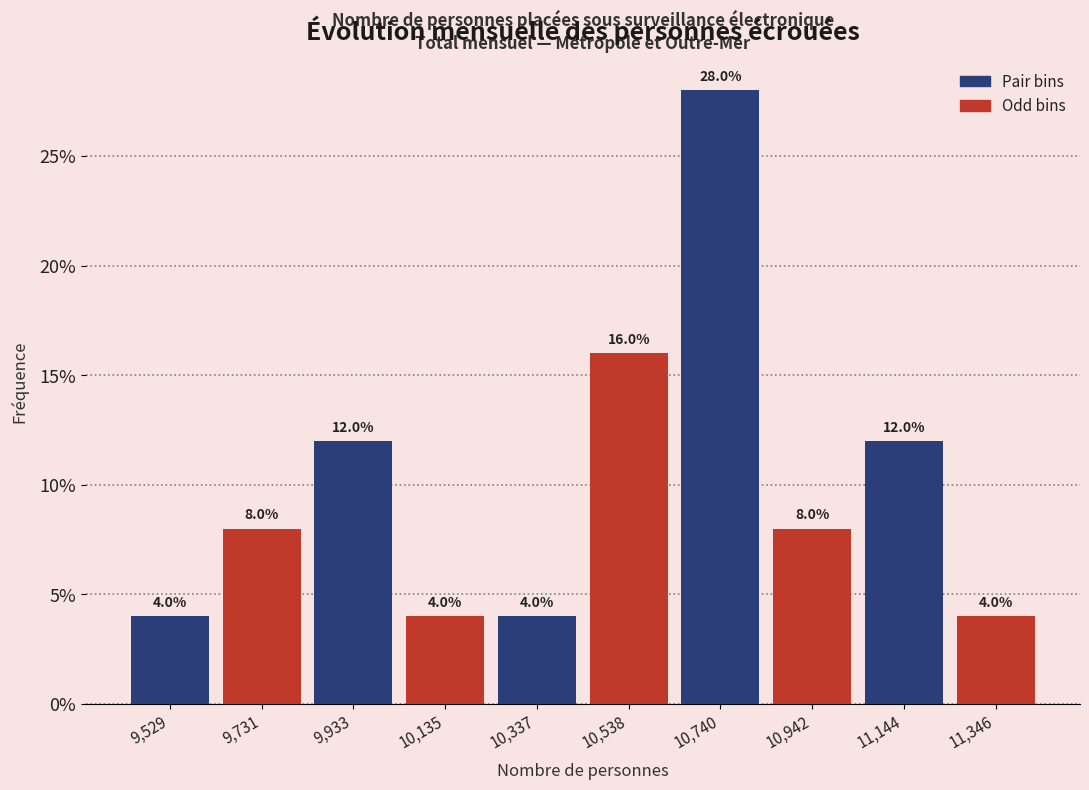

Reading left to right, transcribe this chart: for each bar, give the range it covers on the x-axis and its height. The bar edges are not printed on the chart, so give them approximately, as read against the axis.

9450 to 9650: 4.0
9650 to 9850: 8.0
9850 to 10050: 12.0
10050 to 10250: 4.0
10250 to 10450: 4.0
10450 to 10650: 16.0
10650 to 10850: 28.0
10850 to 11050: 8.0
11050 to 11250: 12.0
11250 to 11450: 4.0